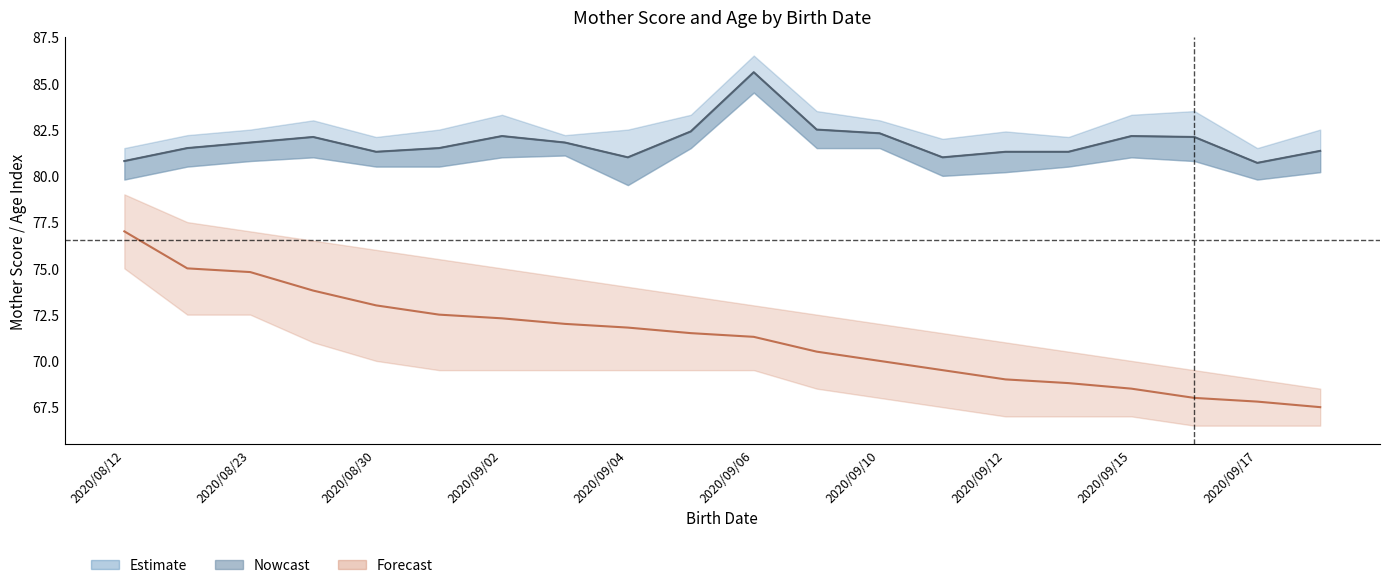

Reading left to right, extract all data points from this chart.

母得点_mean: 80.8	81.5	81.8	82.1	81.3	81.5	82.2	81.8	81.0	82.4	85.6	82.5	82.3	81.0	81.3	81.3	82.2	82.1	80.7	81.3
母得点_lower: 80.8	81.5	81.8	82.1	81.3	81.5	82.2	81.8	81.0	82.4	85.6	82.5	82.3	81.0	81.3	81.3	82.2	82.1	80.7	81.3
日令_scaled: 77.0	75.0	74.8	73.8	73.0	72.5	72.3	72.0	71.8	71.5	71.3	70.5	70.0	69.5	69.0	68.8	68.5	68.0	67.8	67.5